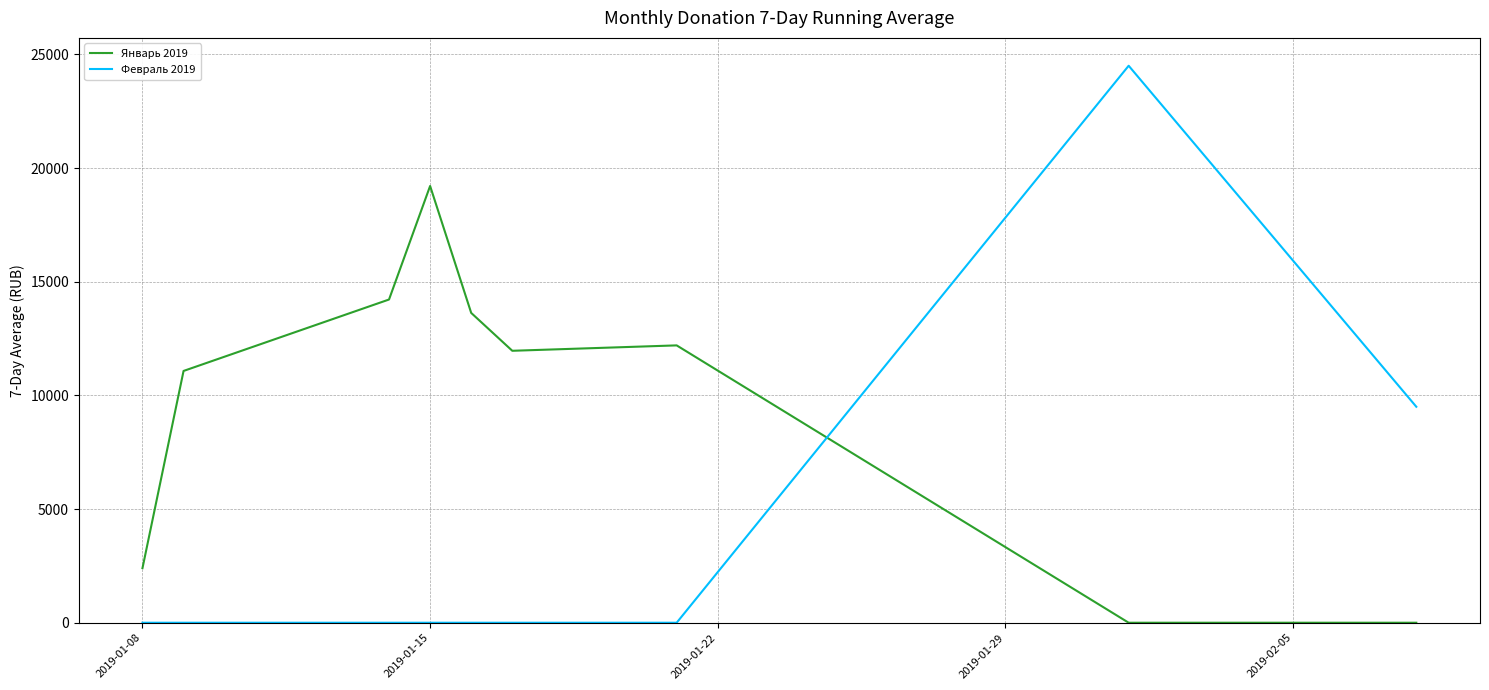

Which series has the largest total across all categories?

Январь 2019